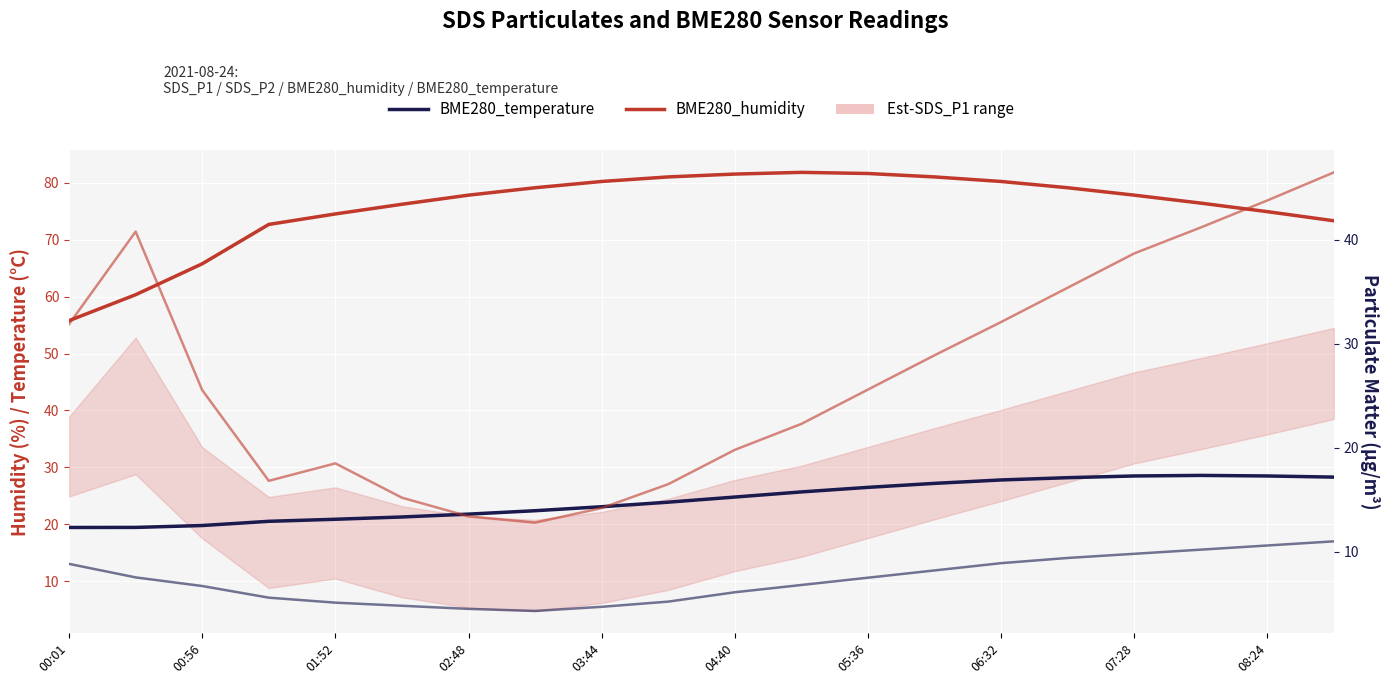

List the series in order of their peak value, highest first.

BME280_humidity, SDS_P1, BME280_temperature, SDS_P2